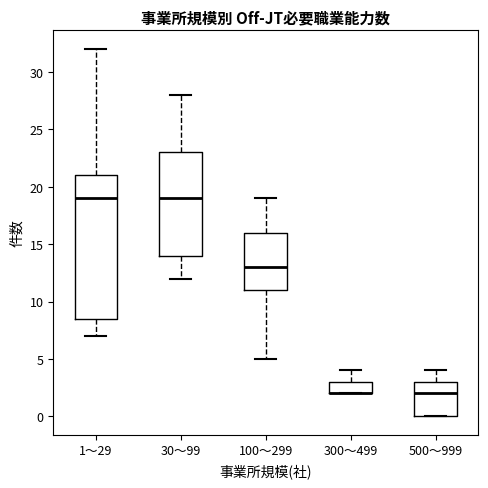

Reading left to right, transcribe this box plot: for each box, give where its median line is, the range the box spans, and where its two whiskers end, as read against the y-axis. The values are not printed on the chart, so give them approximately, as read against the axis.

1～29: median 19.0, box 8.5 to 21.0, whiskers 7.0 to 32.0
30～99: median 19.0, box 14.0 to 23.0, whiskers 12.0 to 28.0
100～299: median 13.0, box 11.0 to 16.0, whiskers 5.0 to 19.0
300～499: median 2.0 (drawn on the box's lower edge), box 2.0 to 3.0, whiskers 2.0 to 4.0
500～999: median 2.0, box 0.0 to 3.0, whiskers 0.0 to 4.0